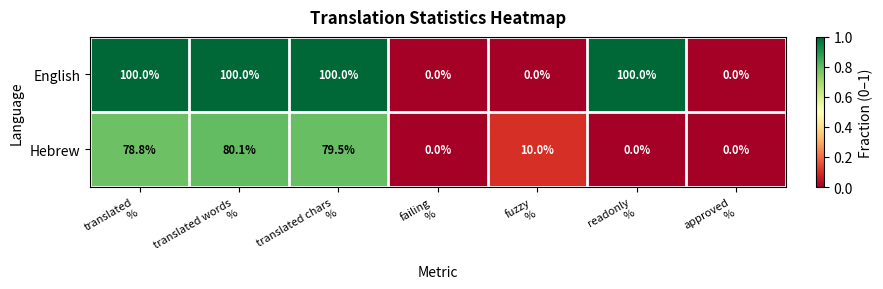

Which series has the largest total across all categories?

English